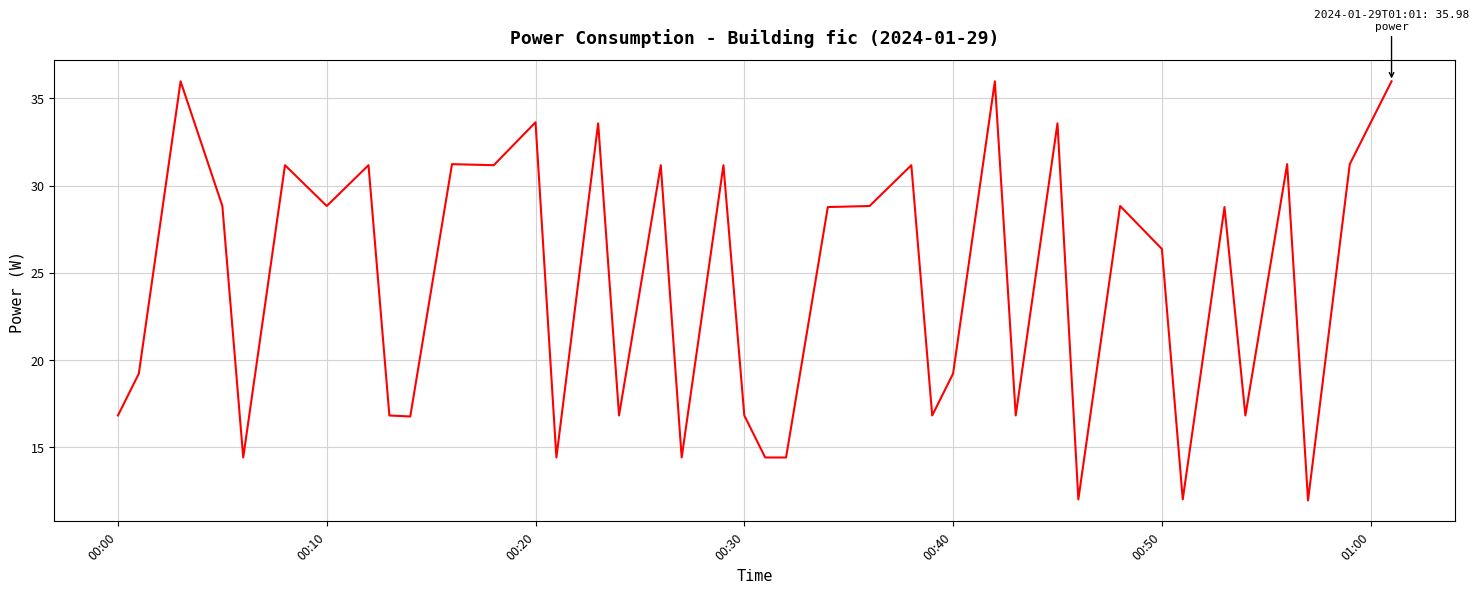

What is the difference between the maximum and minimum values?

24.0